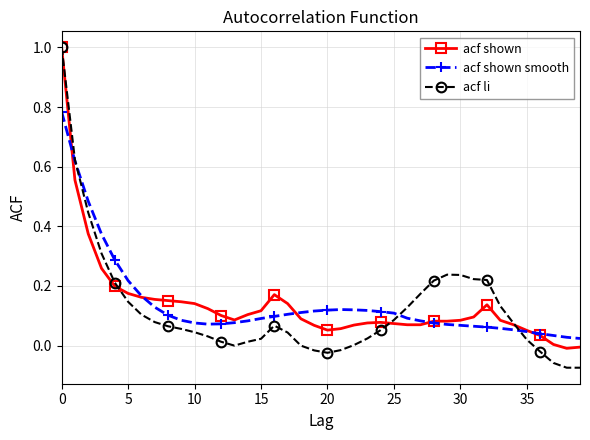

What is the sum of all acf li values?

4.8